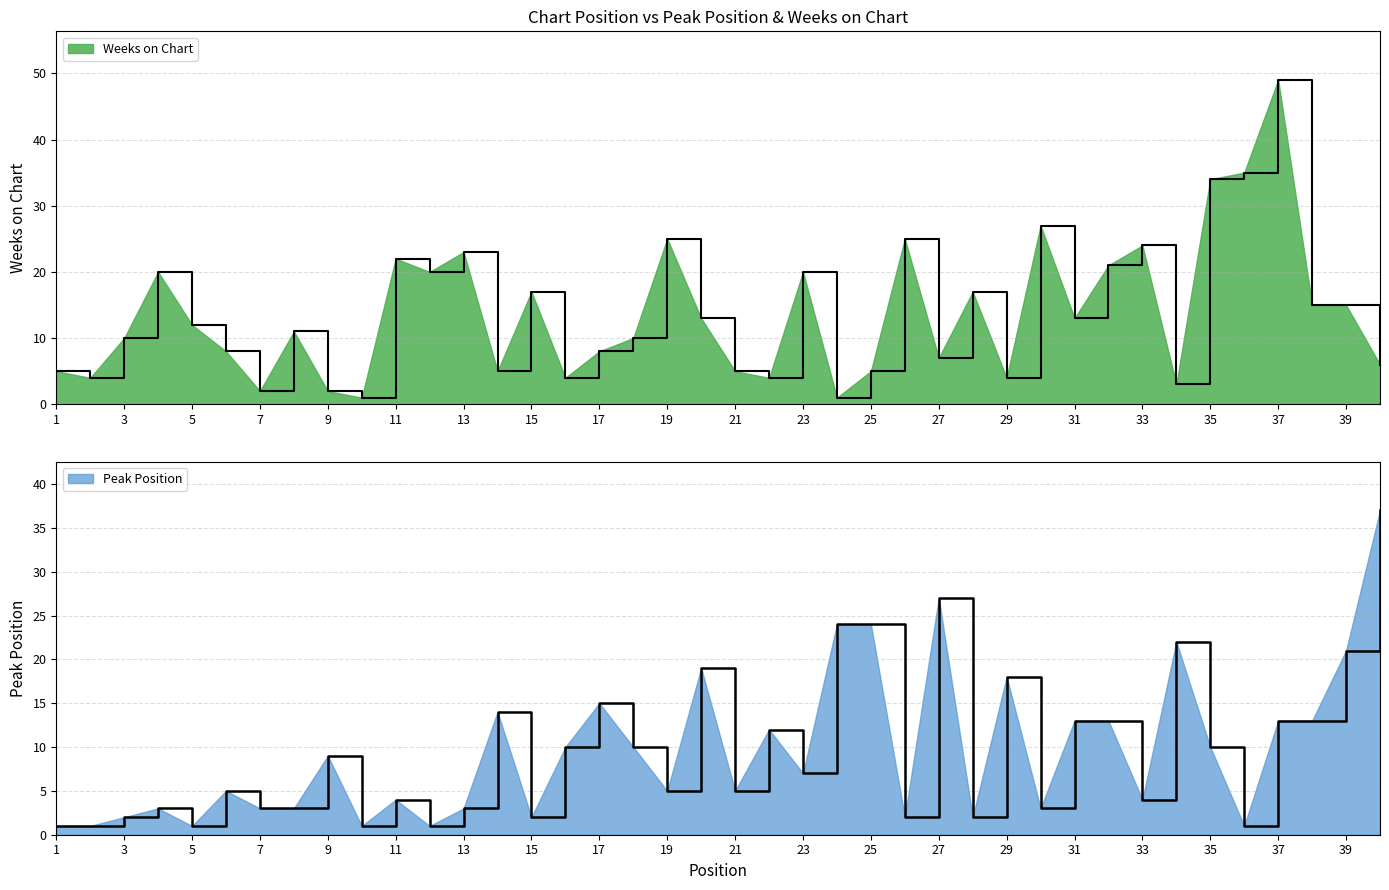

Is it true that Weeks on Chart equals 30 at 12?

False